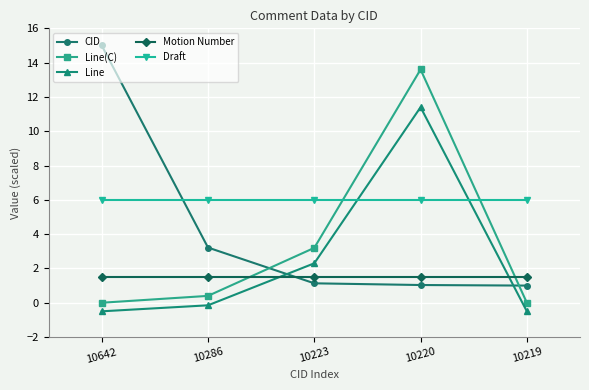

Which series has the largest total across all categories?

Draft